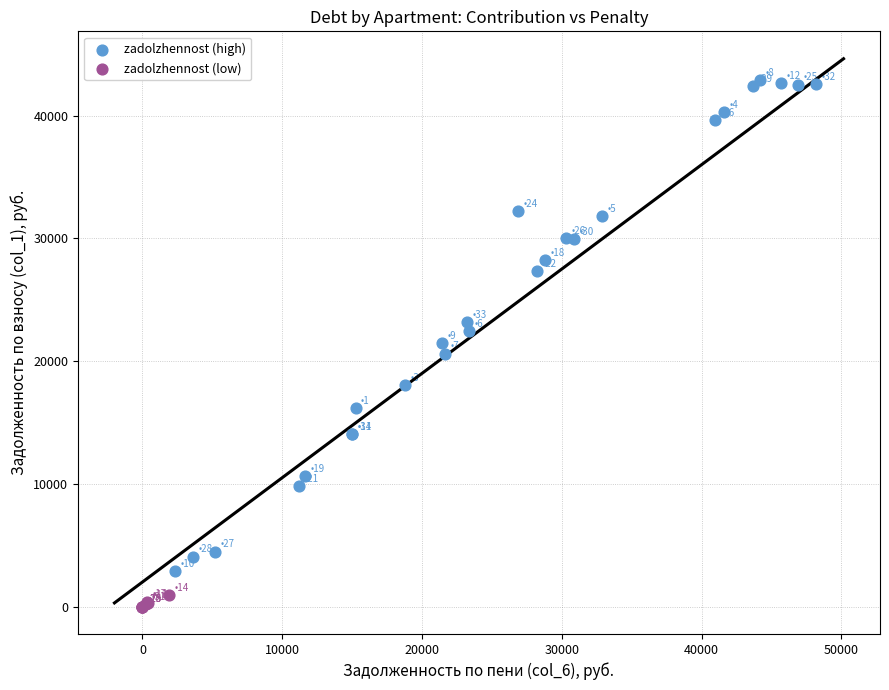

Which series has the largest Y range (max minus min)?

zadolzhennost (high)